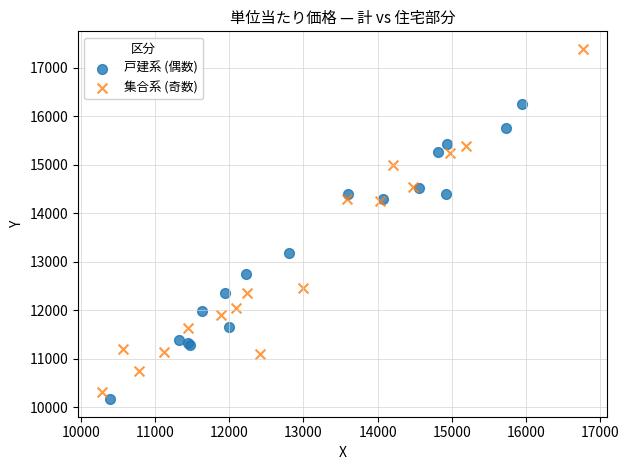

Which series contains the highest Y value?

集合系 (奇数)